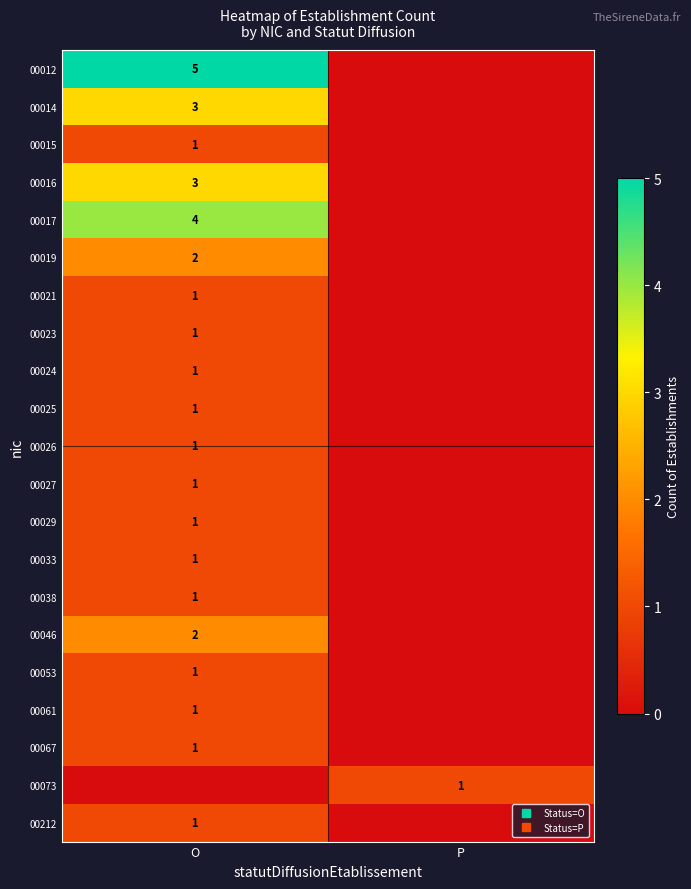

Between P and O, which is larger?

O